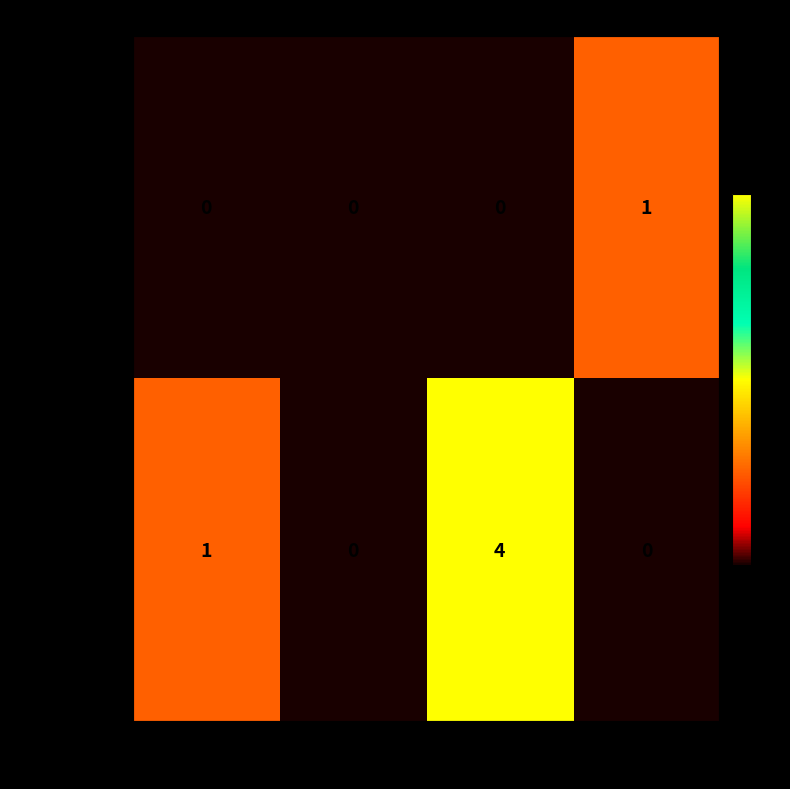

Between 4 and 7, which series saw the biggest shift?

Somerville